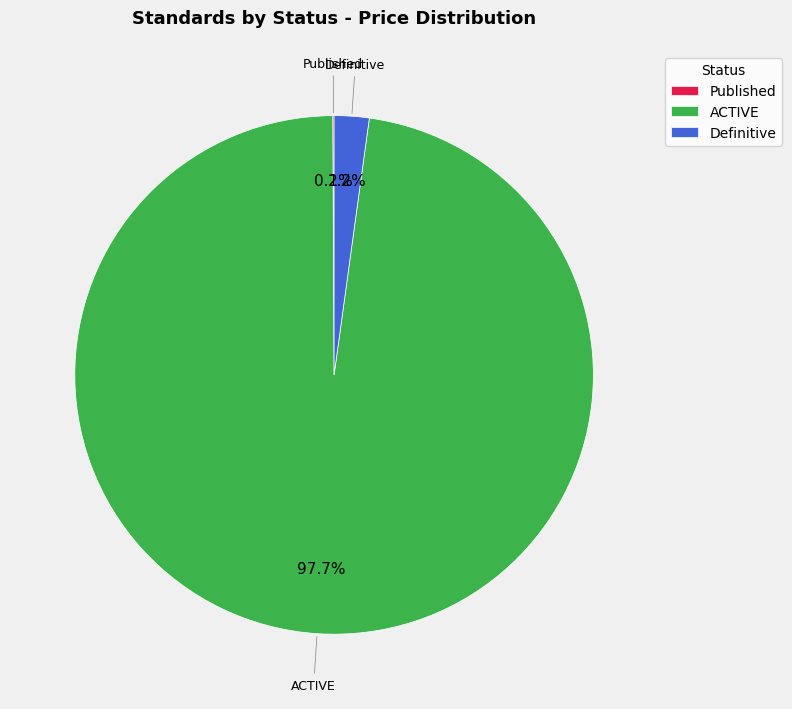

To the nearest percent, what portion does ACTIVE represent?

98%